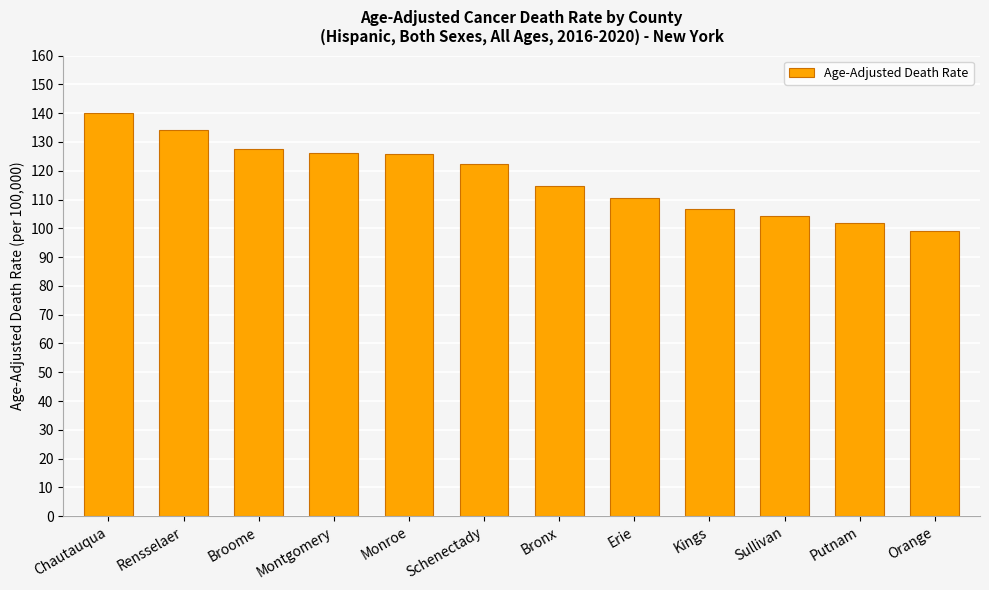

What is the approximate value at Chautauqua?

140.2